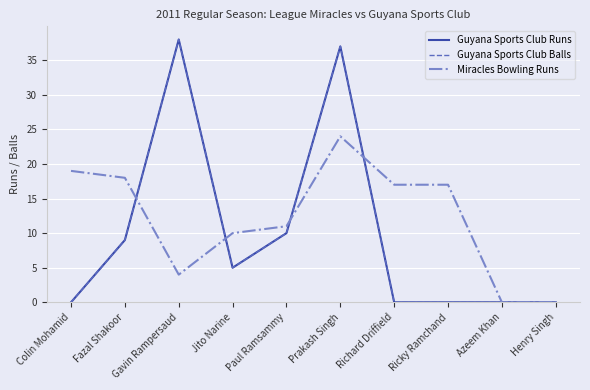

Is this an area chart (filled region under the line)?

No